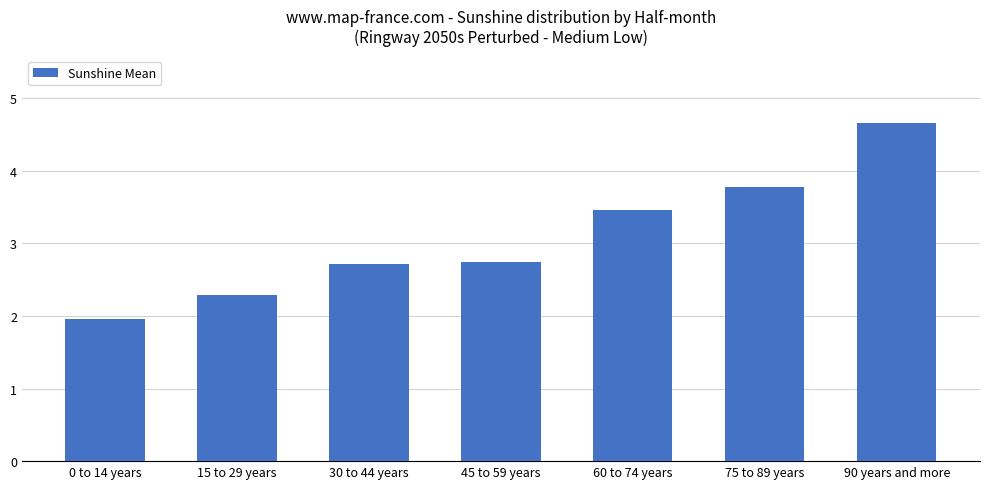

The chart shows a value of 2.0 at 0 to 14 years. True or false?

True